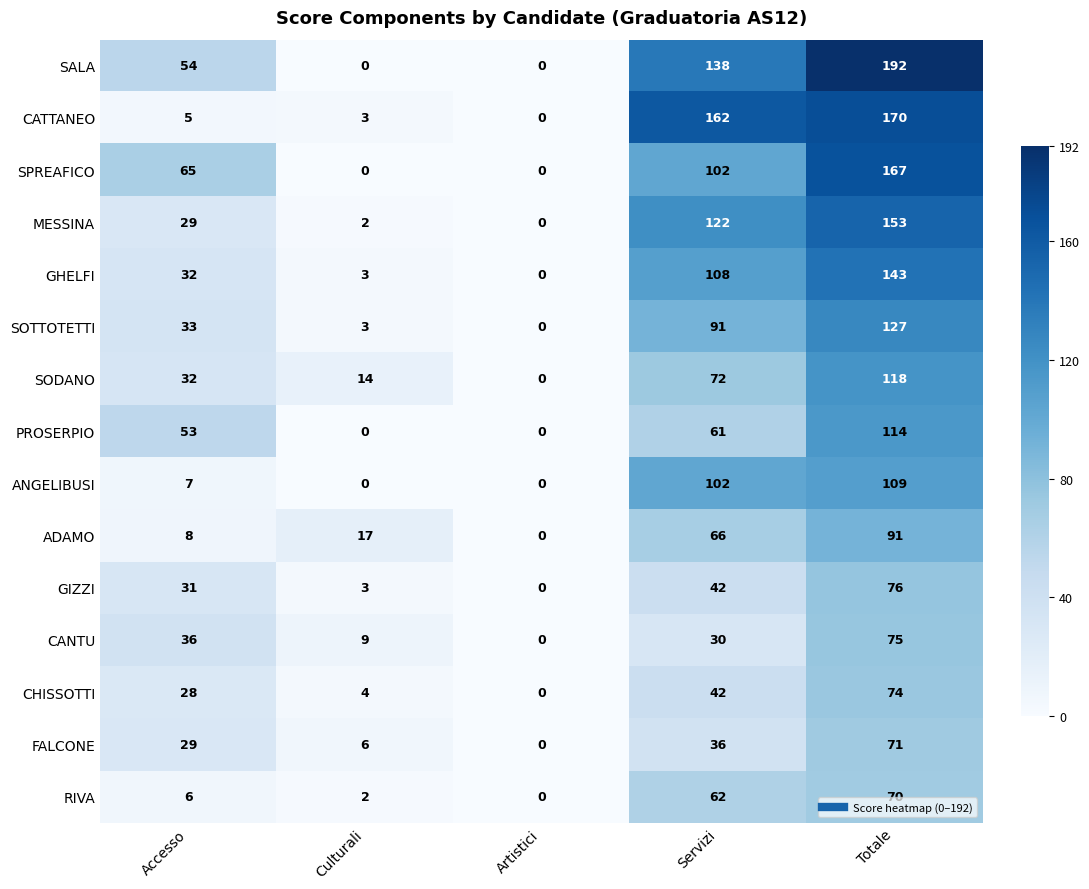

How many positive values does the RIVA series have?

4